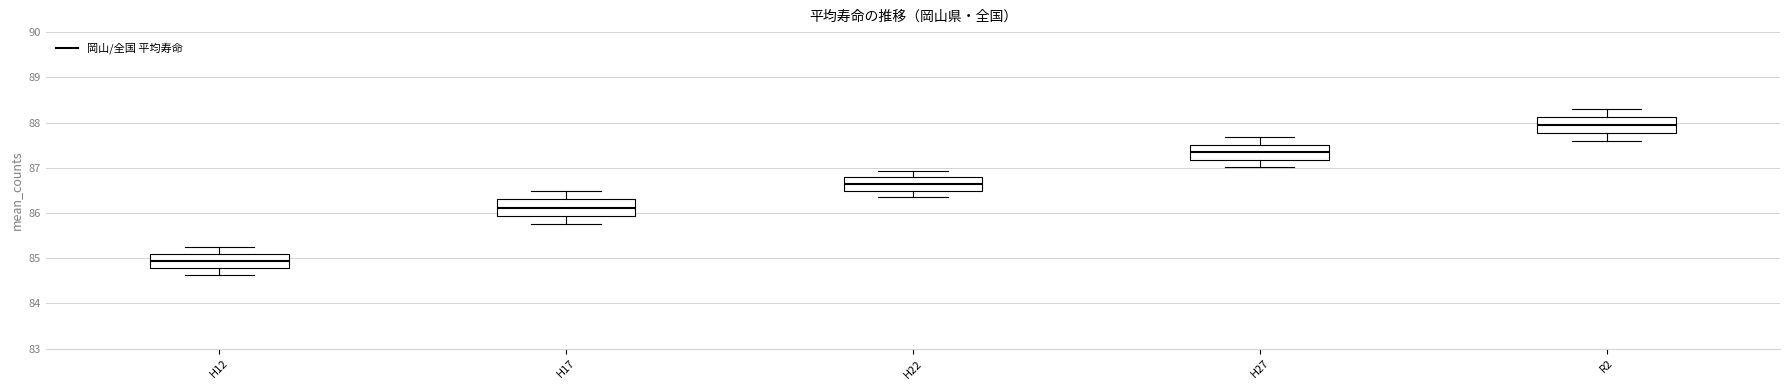

Where is the lower edge of the box for H17 on the y-axis? The values are not printed on the chart, so give them approximately, as read against the axis.

85.9